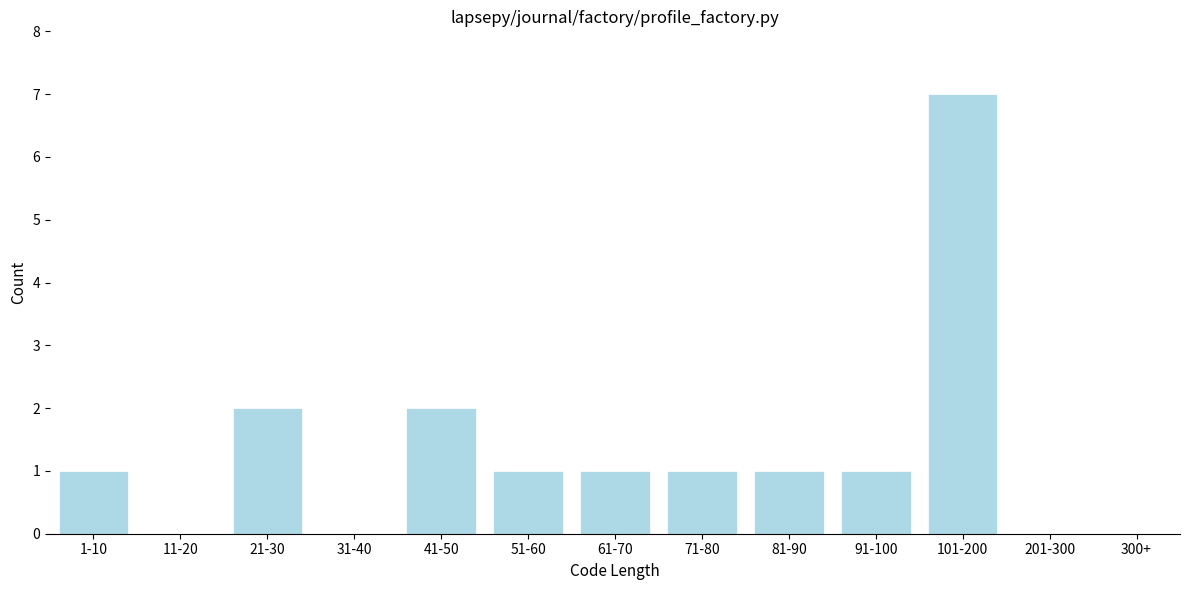

Reading left to right, transcribe all the data shown in this chart.

1-10=1	11-20=0	21-30=2	31-40=0	41-50=2	51-60=1	61-70=1	71-80=1	81-90=1	91-100=1	101-200=7	201-300=0	300+=0